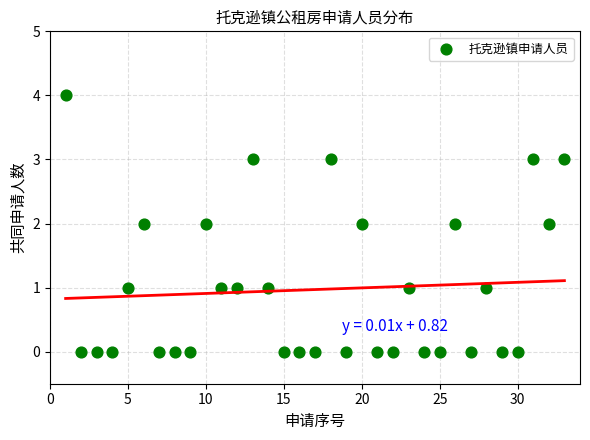

What is the range of Y values (max minus min)?

4